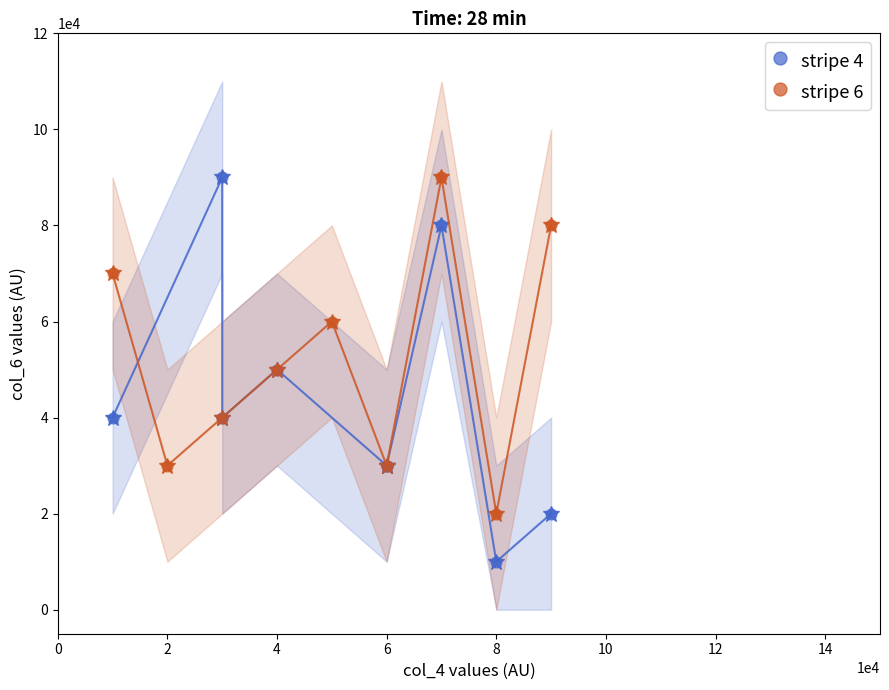

Which series contains the lowest Y value?

stripe 4